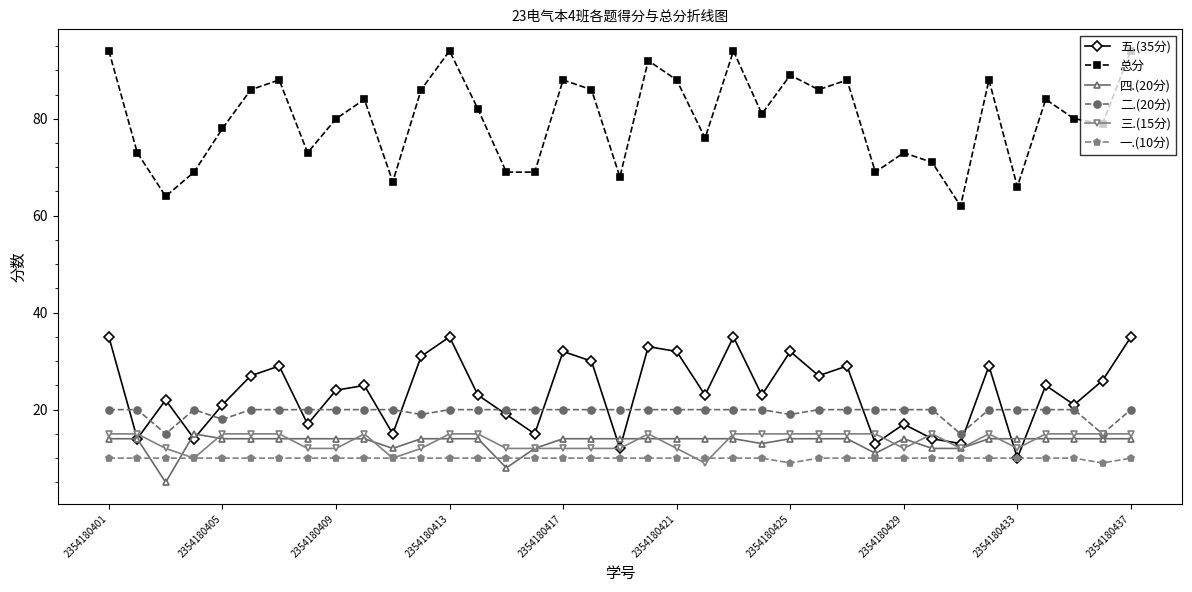

What is the maximum value shown in the chart?

94